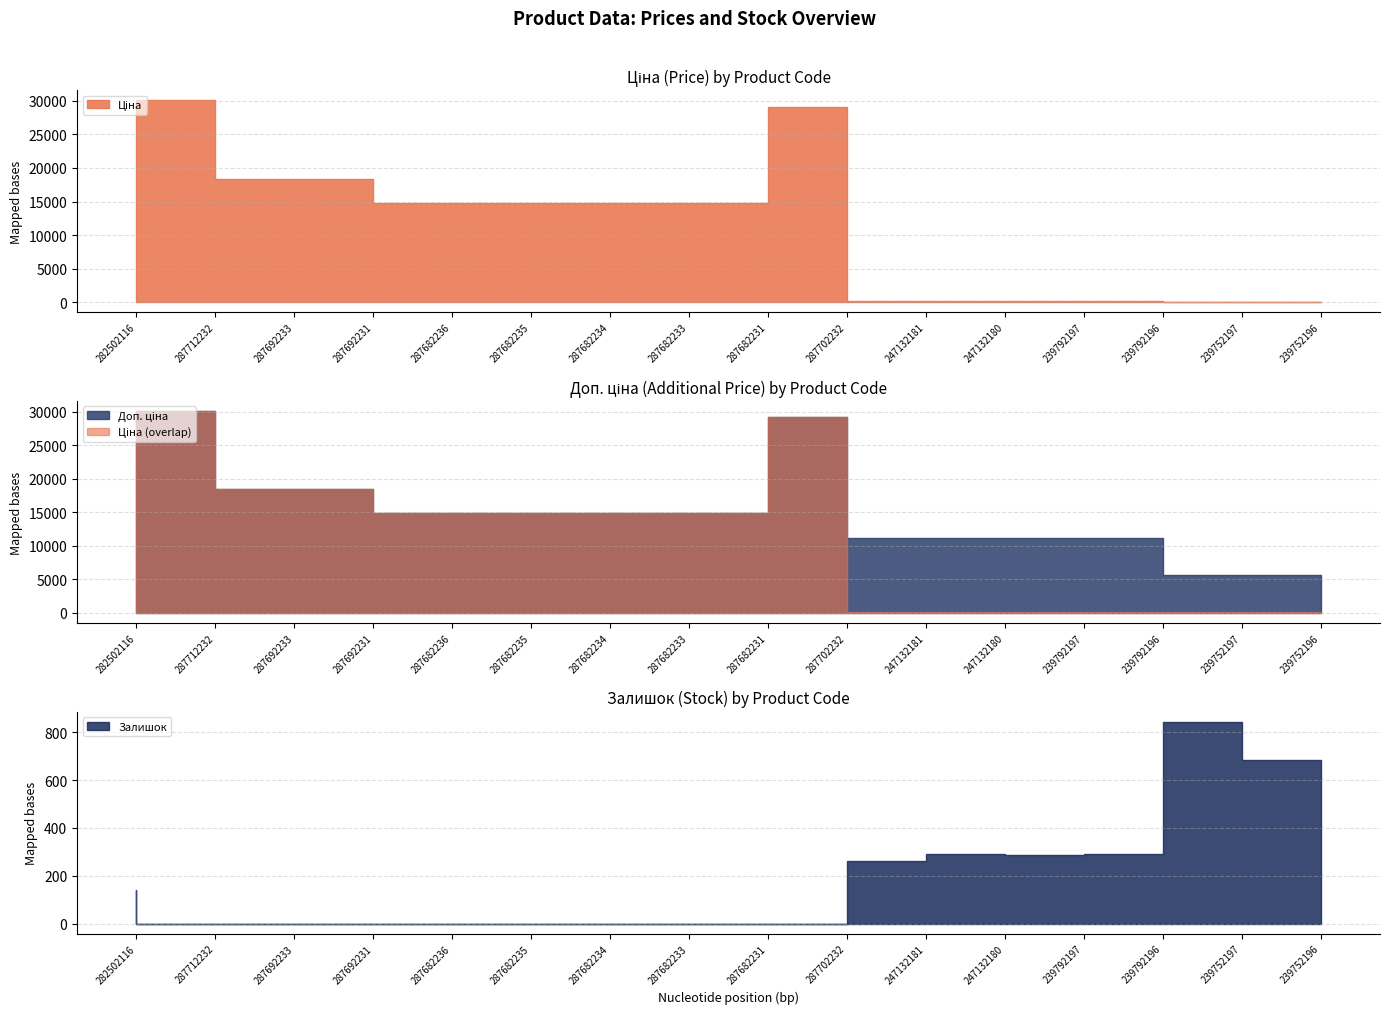

Which label corresponds to the smallest value in the chart?

287712232